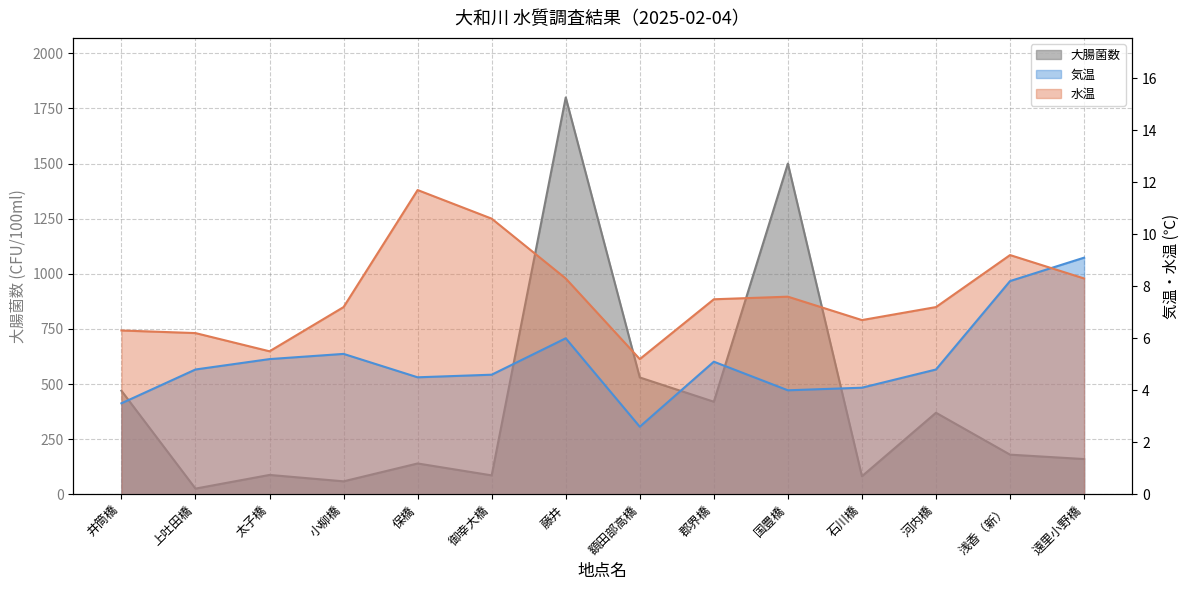

The value of 気温 at 井筒橋 is 3.5. True or false?

True